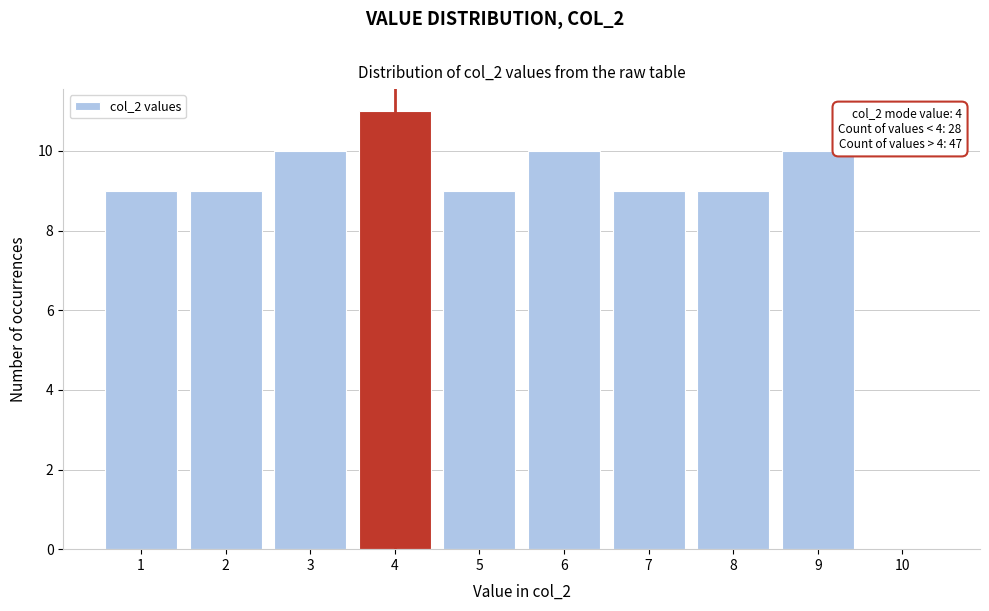

Which range on the x-axis has the tallest bar?

3.5 to 4.5